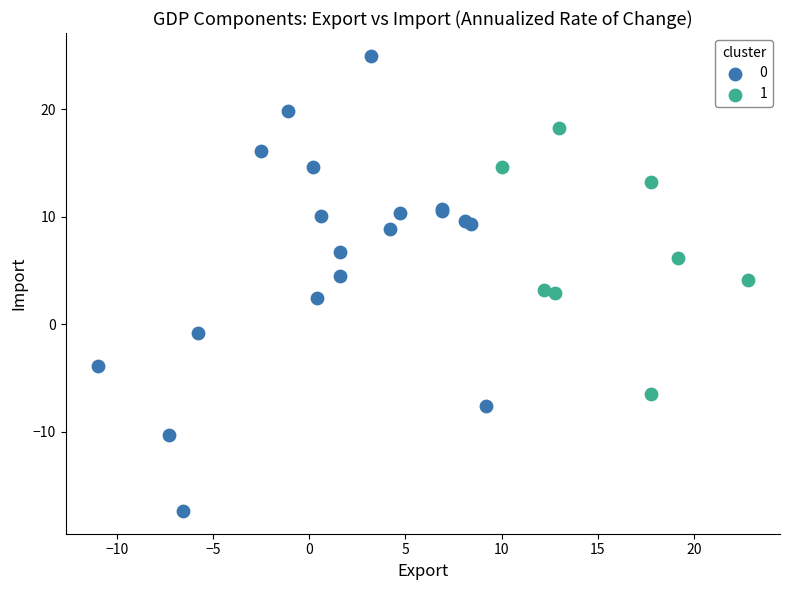

What are all the series names shown in the legend?

0, 1